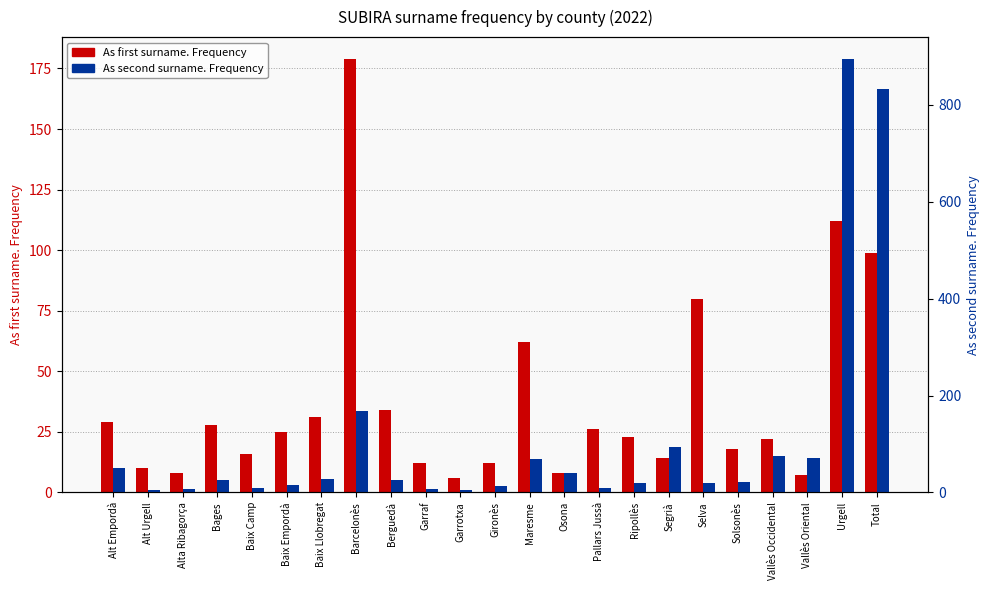

Reading left to right, what are all the values shown in this chart?

As first surname. Frequency: 29	10	8	28	16	25	31	179	34	12	6	12	62	8	26	23	14	80	18	22	7	112	99
As second surname. Frequency: 51	5	6	26	9	15	28	168	25	8	4	13	68	40	10	20	93	20	21	76	70	895	833